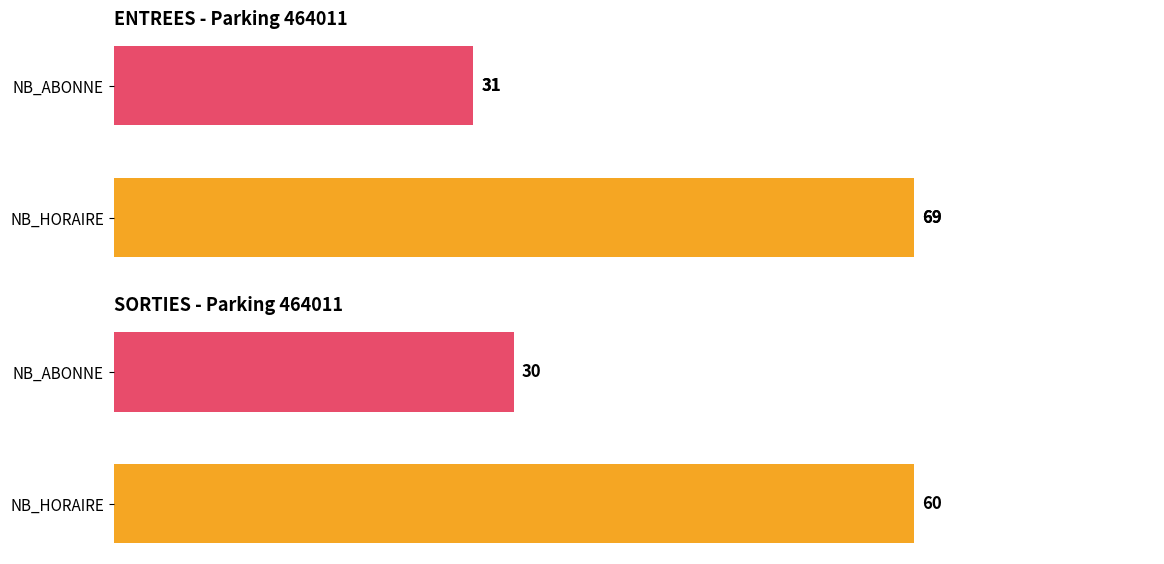

Which series has the largest range (max minus min)?

SORTIES_NB_HORAIRE